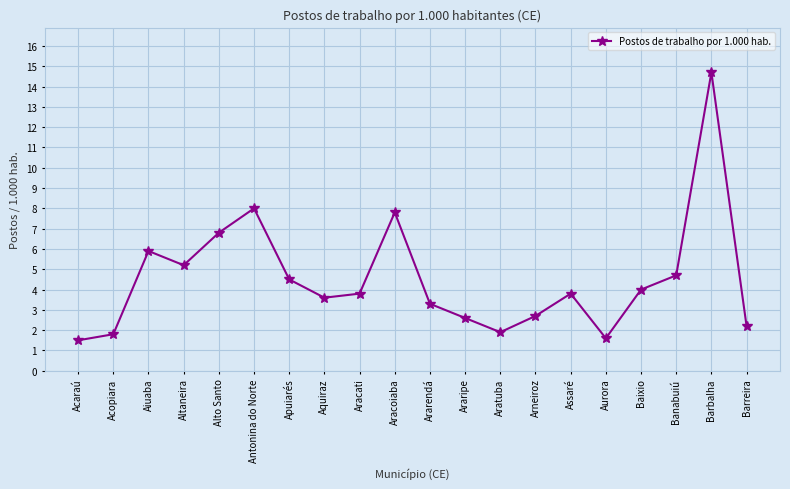

The value at Ararendá is 3.3. True or false?

True